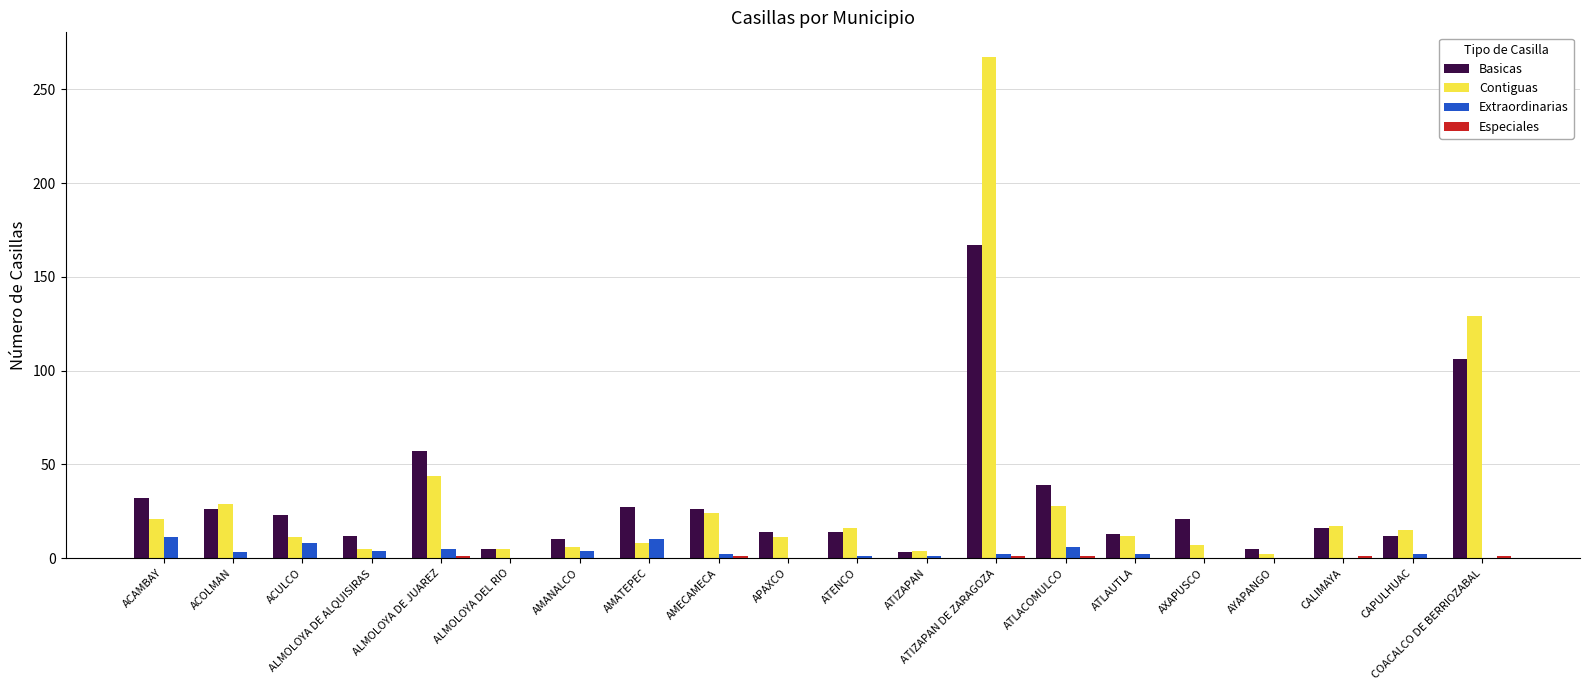

What is the sum of all Extraordinarias values?

61